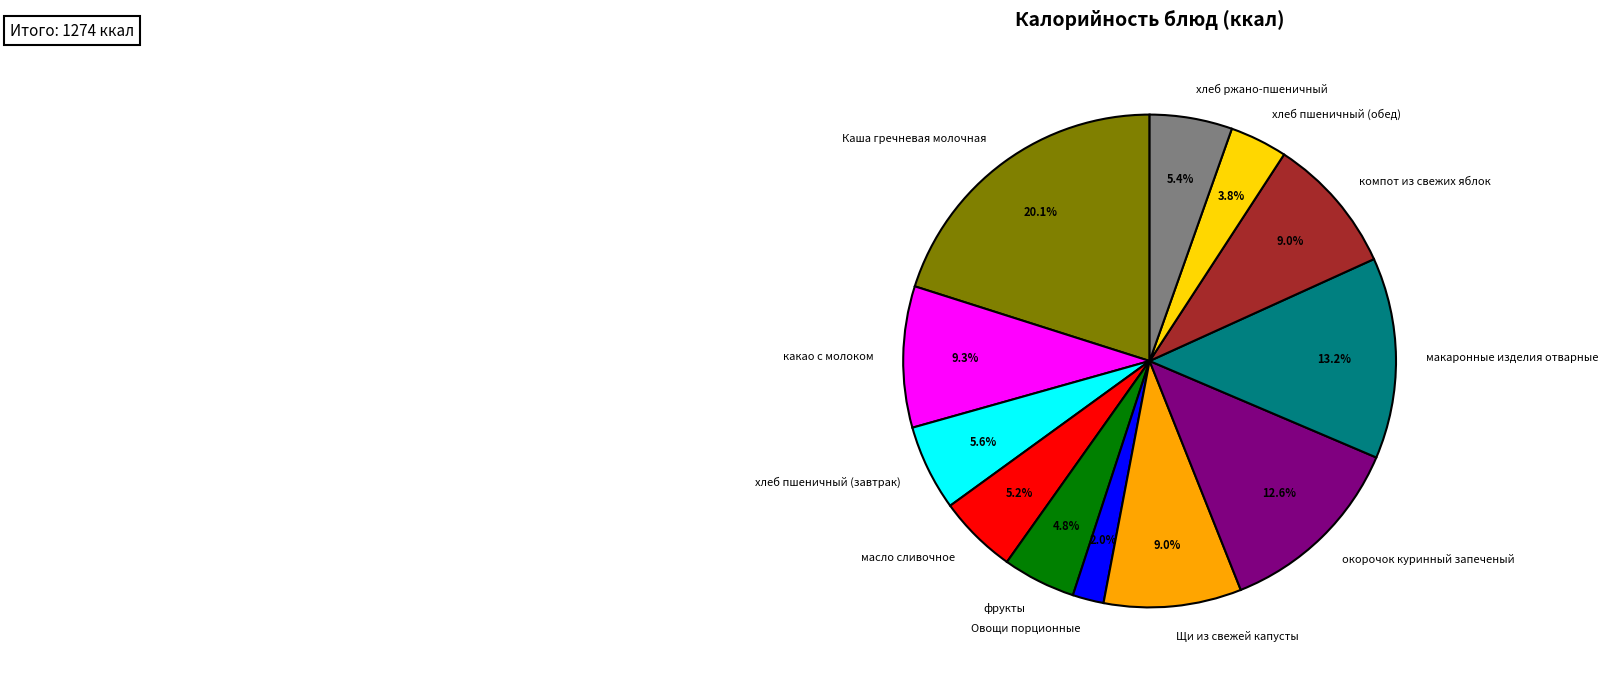

Count the number of slices in the pie.

12